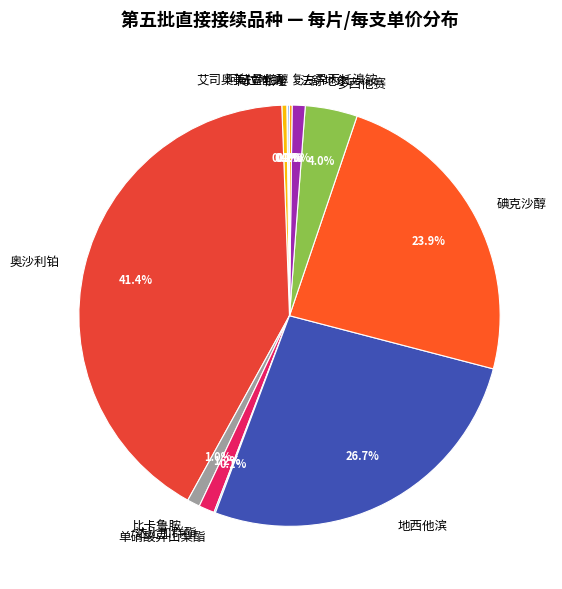

How much of the chart is everything except 多西他赛?

96.0%